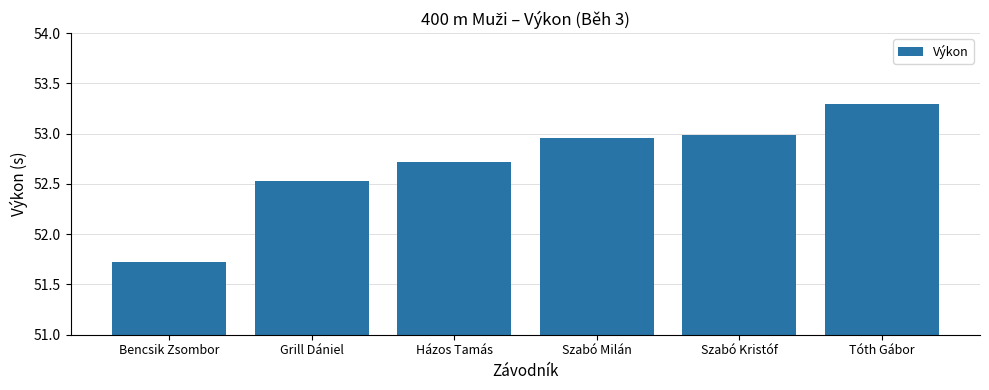

What is the difference between the second highest and minimum values?

1.3